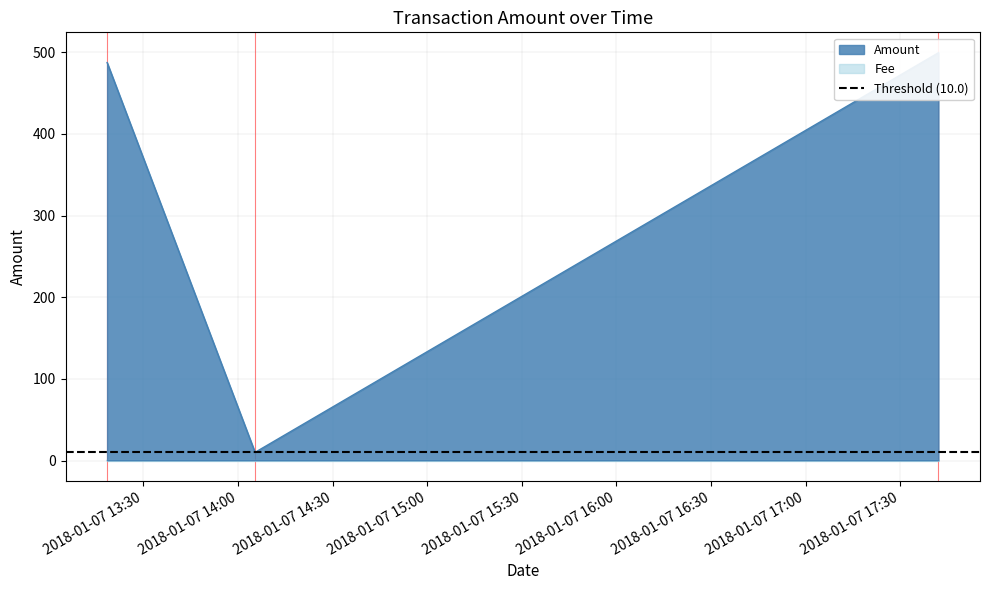

Reading left to right, list all the values displayed in this chart.

2018-01-07 13:18:31=487.6	2018-01-07 14:05:26=10.0	2018-01-07 17:42:08=499.6